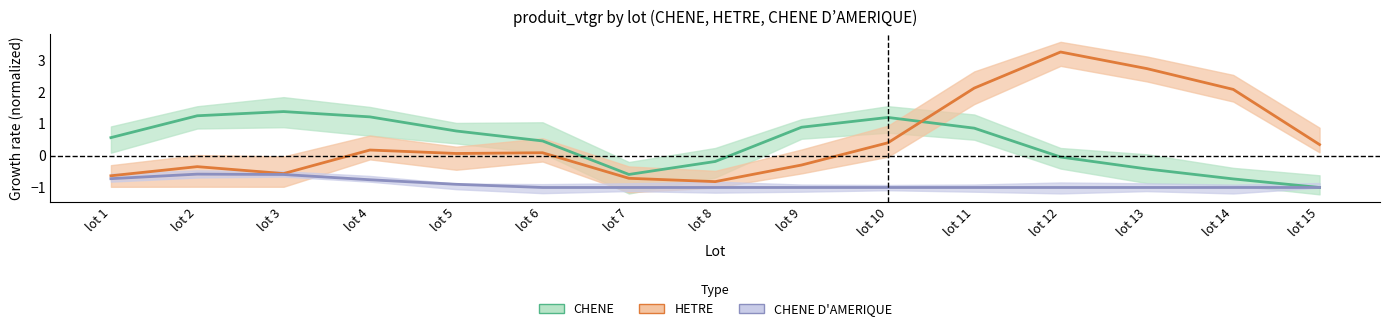

What is the difference between the maximum and minimum values in the HETRE series?

4.1